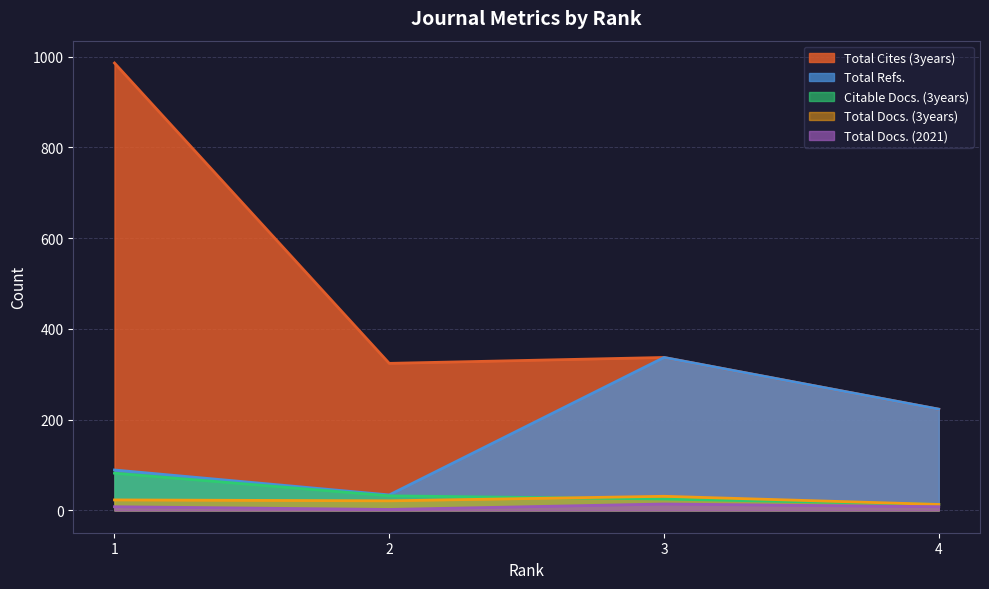

What is the maximum value shown in the chart?

986